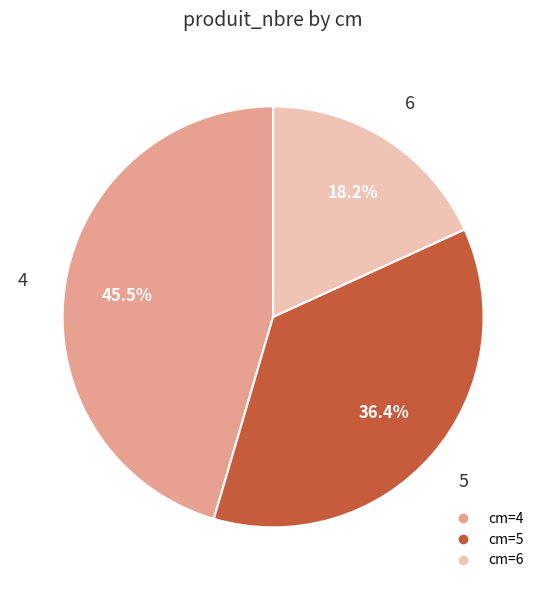

Is there a majority slice in this chart?

No